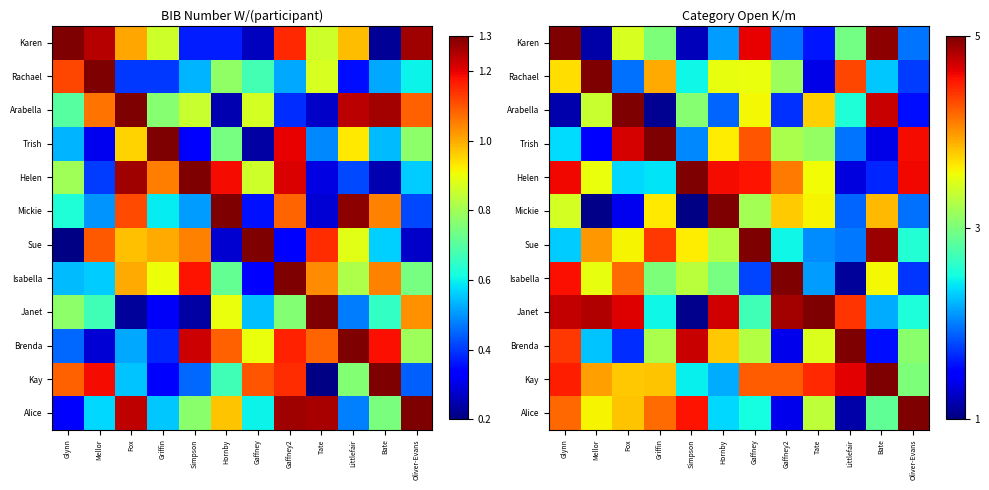

Is the value of Janet at Griffin greater than the value of Mickie at Gaffney2?

No